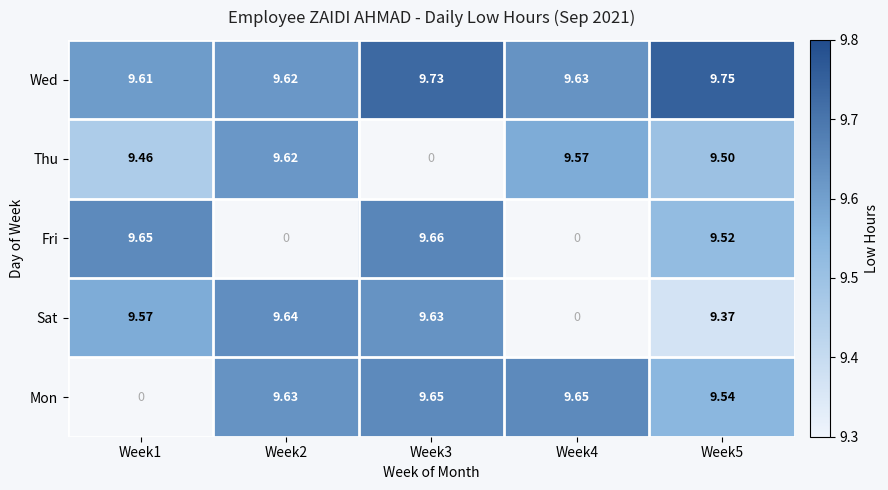

Is it true that Mon equals 9.5 at Week5?

True